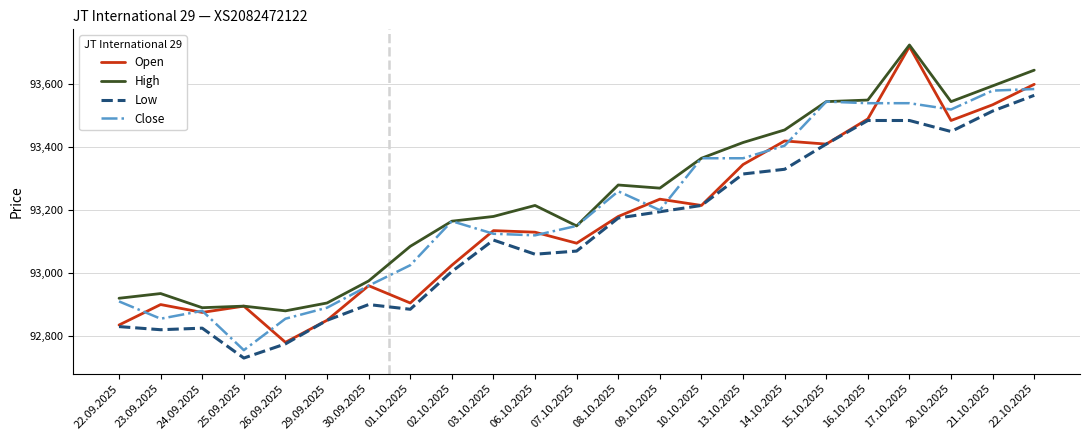

What is the minimum value for Close?

92755